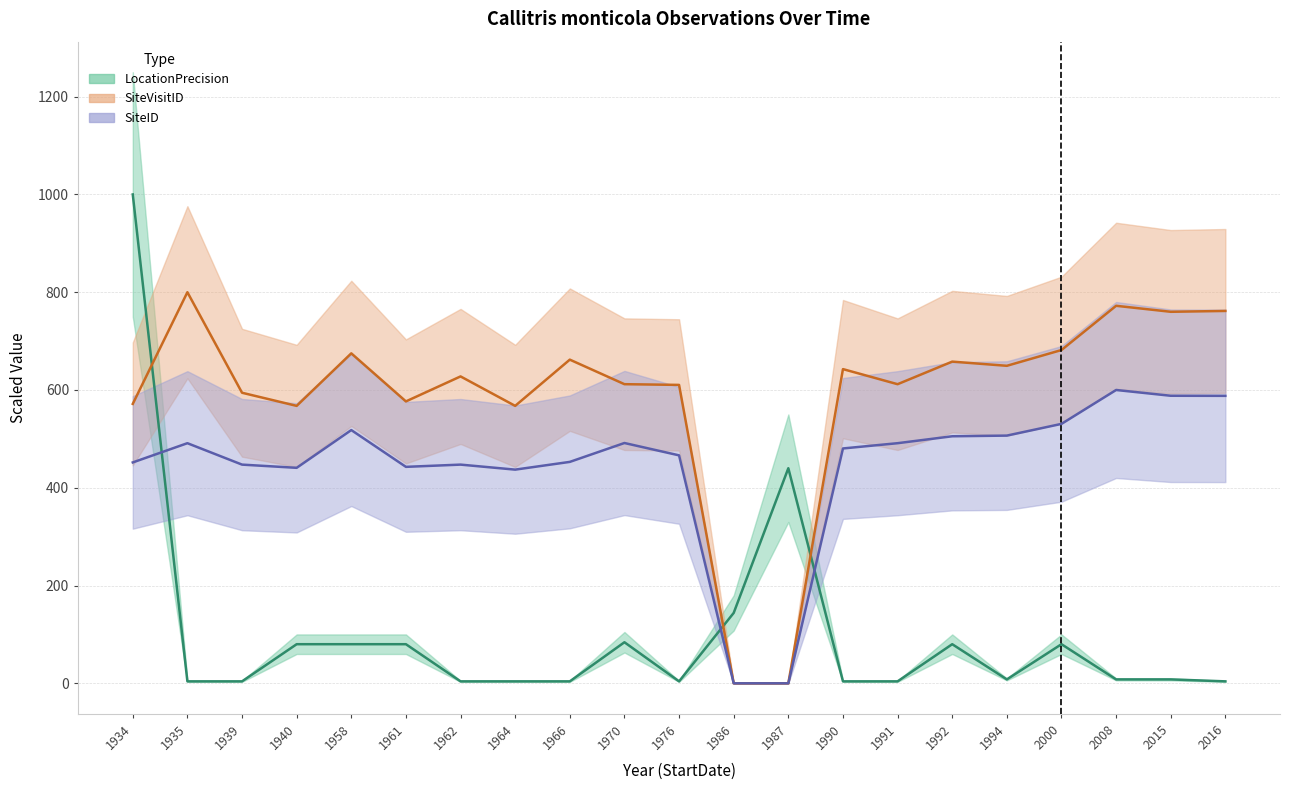

List the series in order of their overall mean, highest first.

SiteVisitID_scaled, SiteID_scaled, LocationPrecision